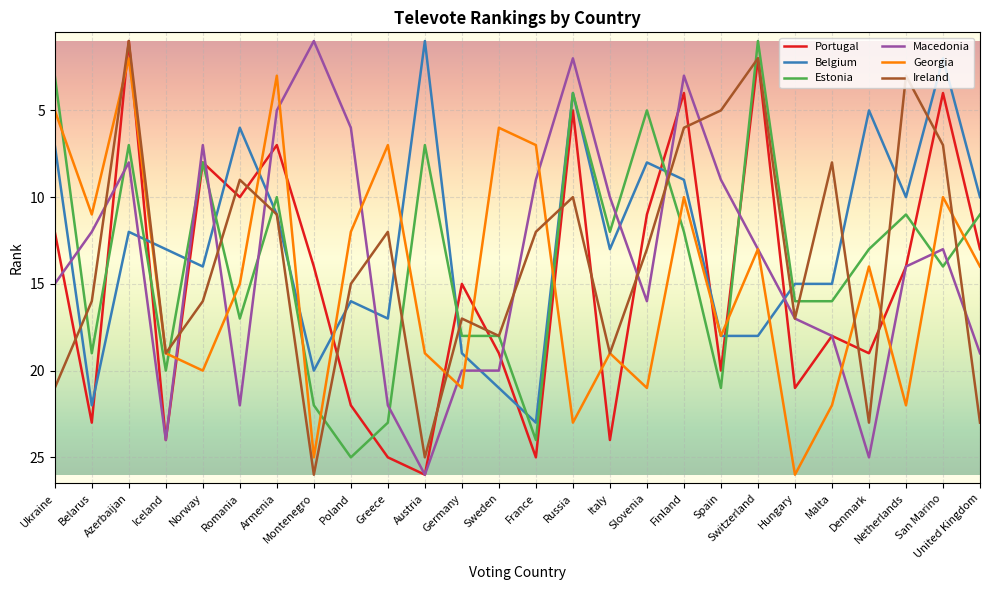

The Estonia series shows 1 at Switzerland. True or false?

True